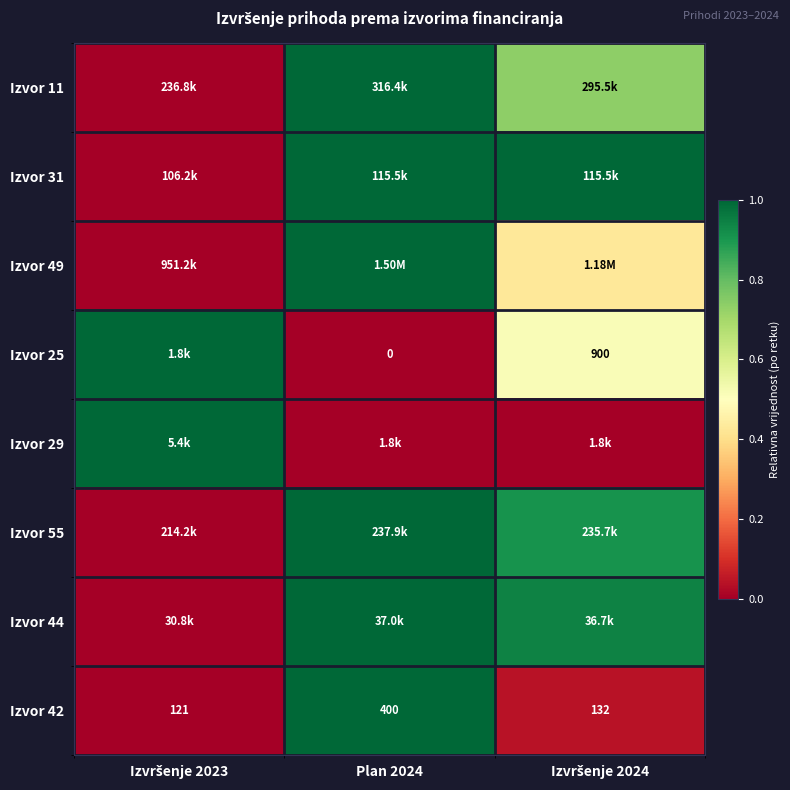

At which category is the sum across all series the highest?

Plan 2024